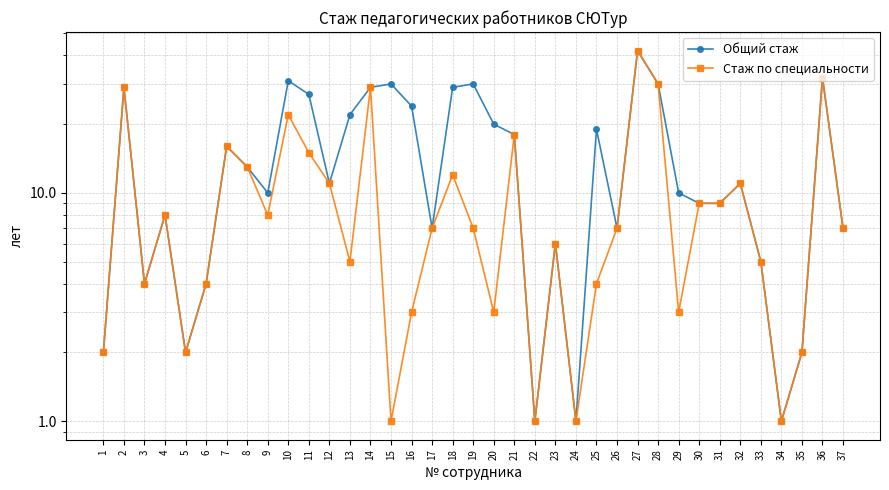

How many values in the Стаж по специальности series exceed 7?

17